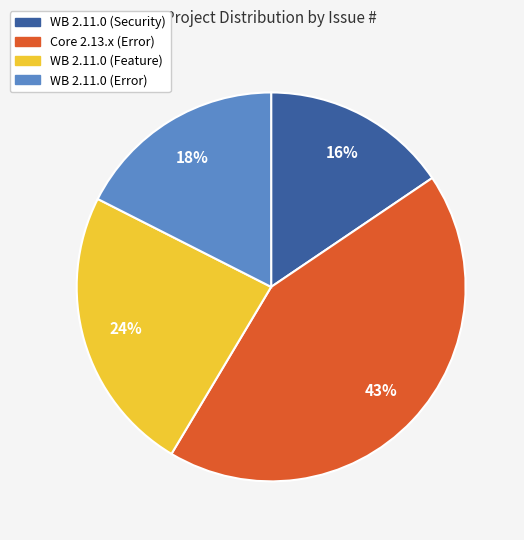

To the nearest percent, what portion does WB 2.11.0 (Feature) represent?

24%